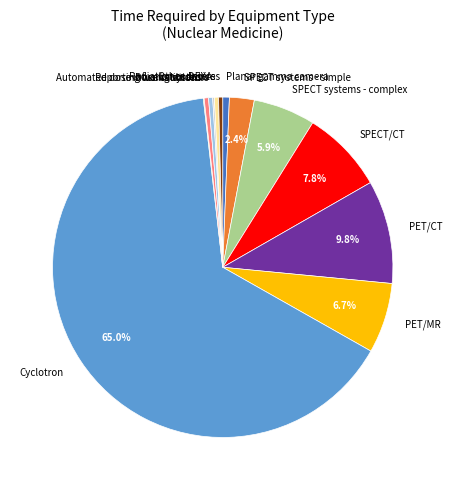

Is there a majority slice in this chart?

Yes